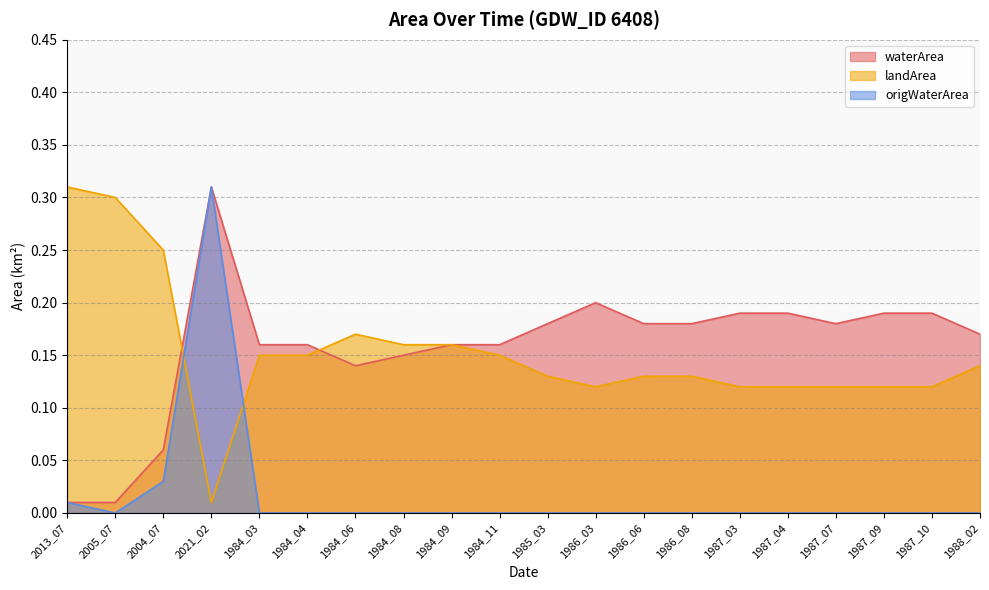

Where is landArea nearest to the value 0?

2021_02